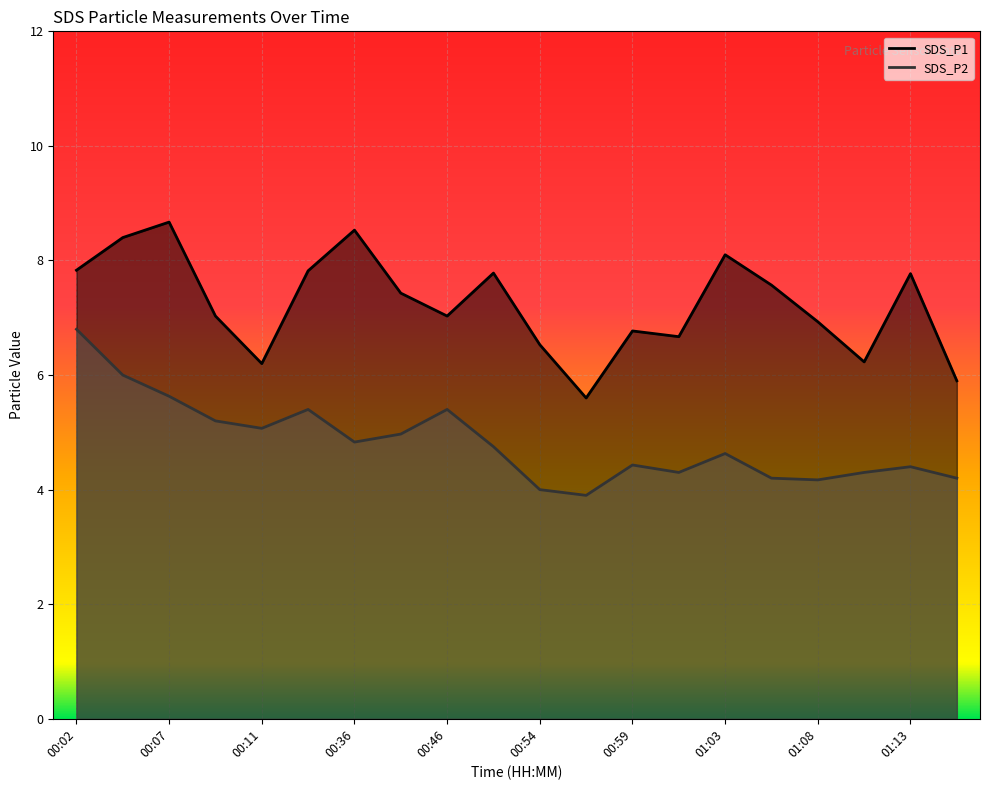

What is the minimum value shown in the chart?

3.9